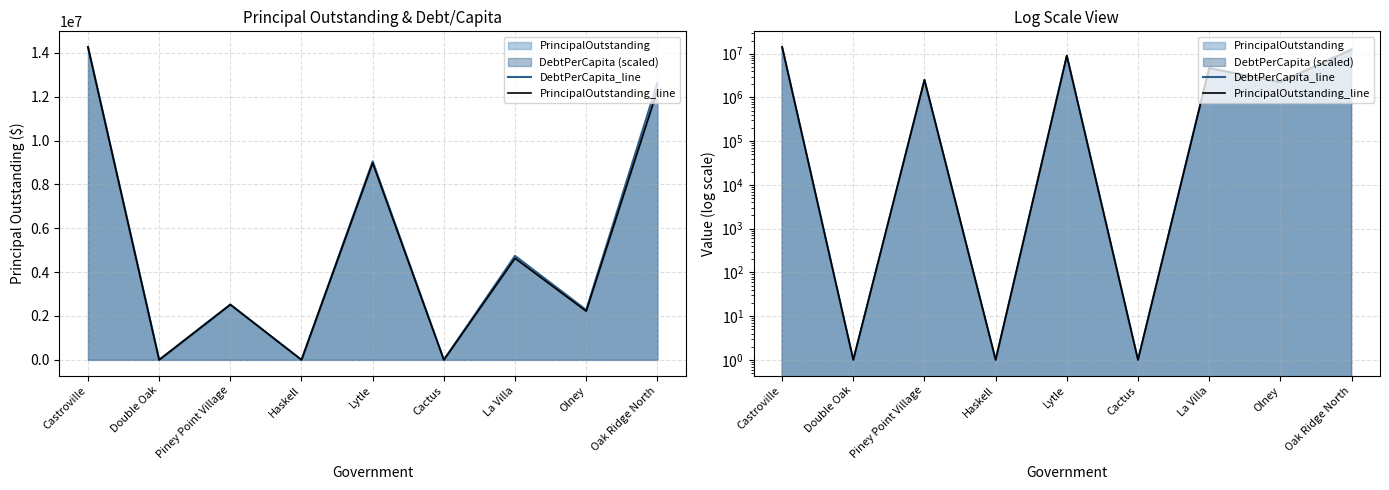

Is it true that DebtPerCapita_line equals 2521638.8 at Piney Point Village?

True